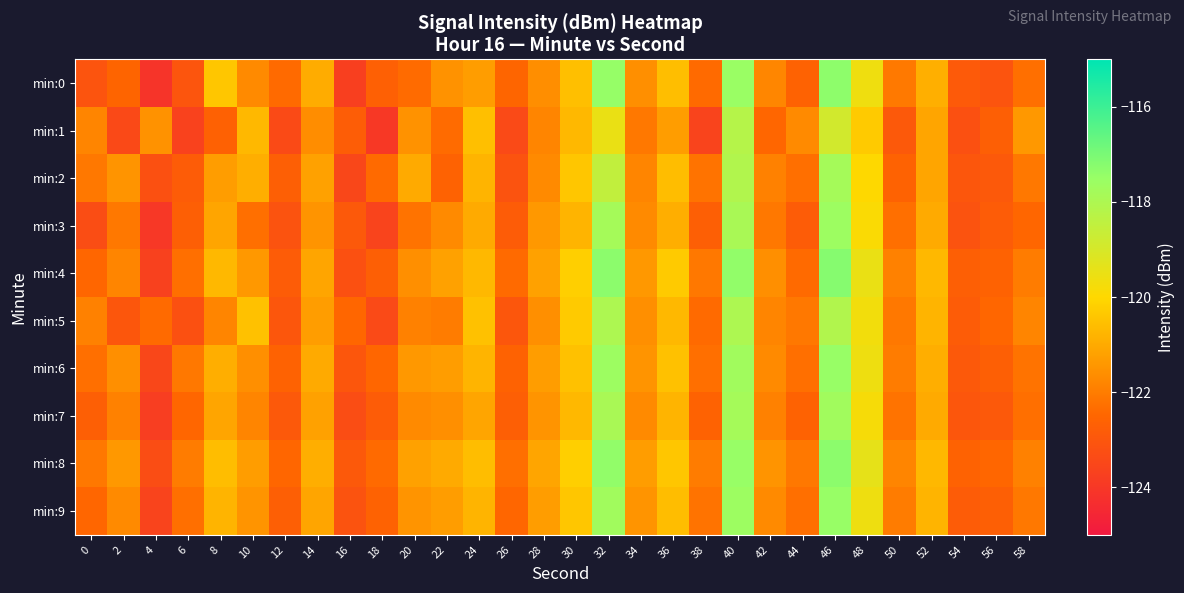

Which label corresponds to the smallest value in the chart?

4